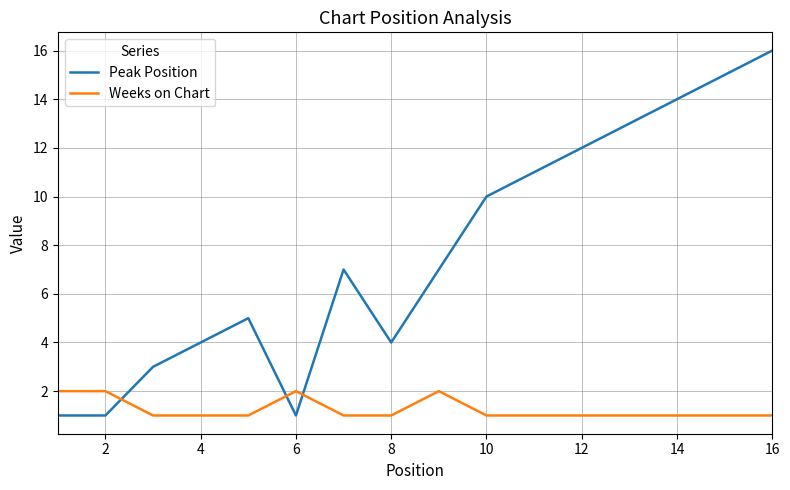

What is the difference between the second highest and second lowest values in the Peak Position series?

14